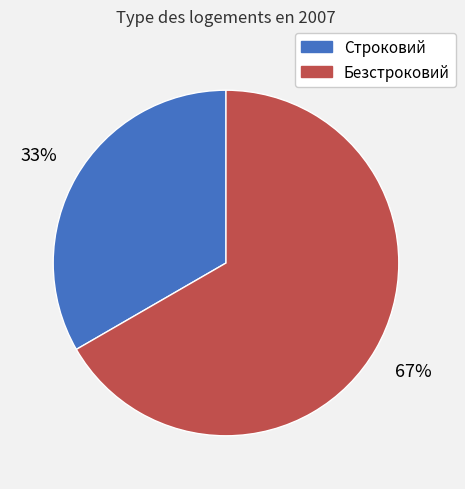

Count the number of slices in the pie.

2